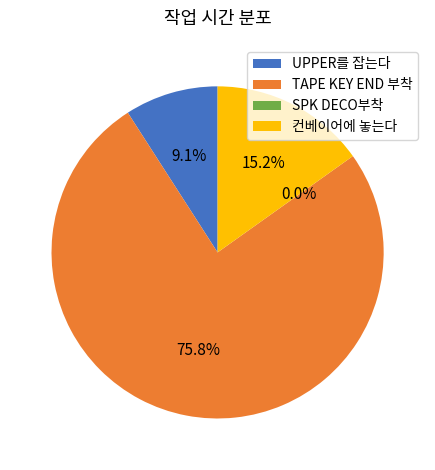

Does TAPE KEY END 부착 represent more than half of the total?

Yes